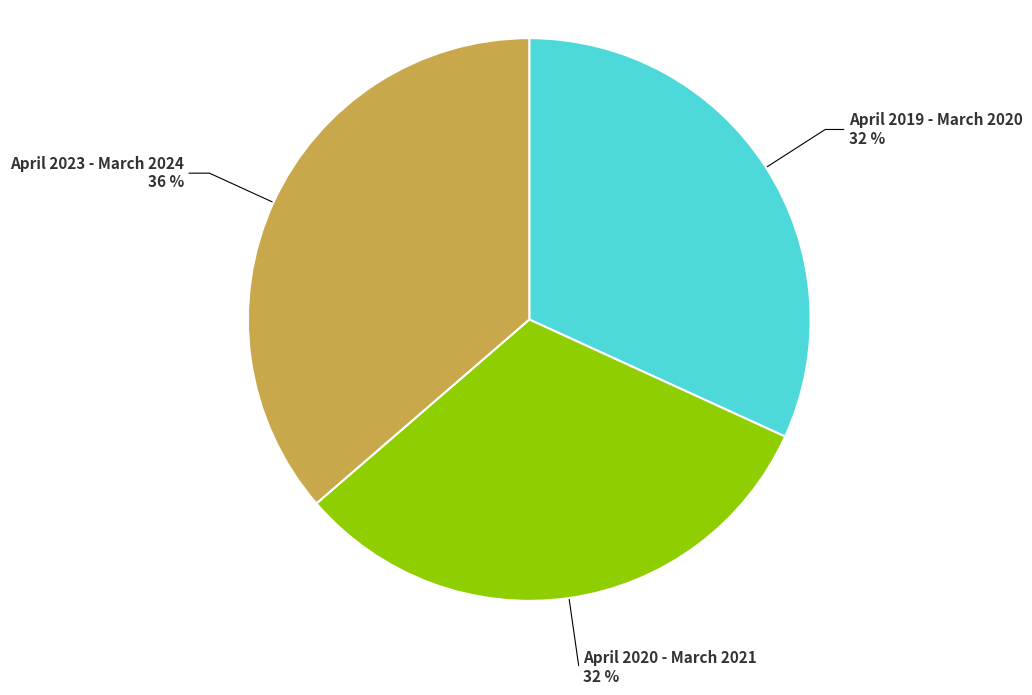

What is the ratio of the value at April 2023 - March 2024 to the value at April 2019 - March 2020?

1.1